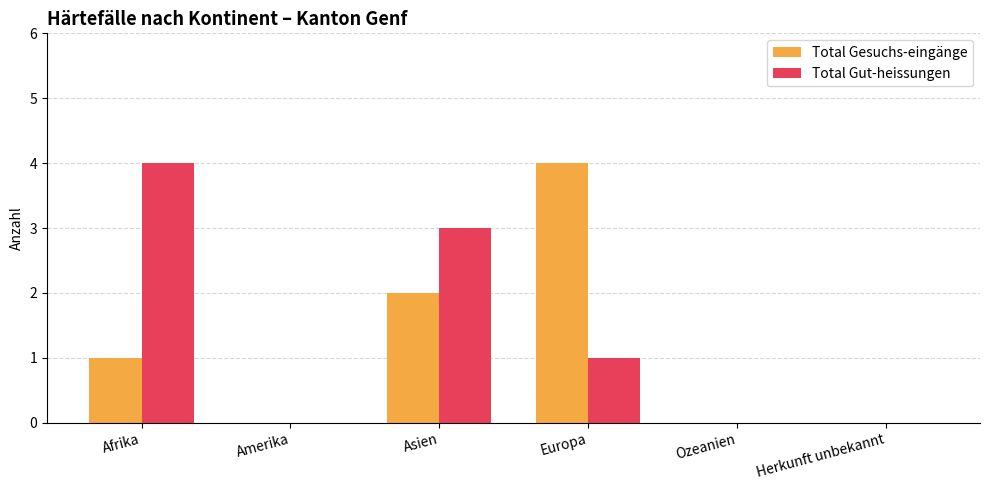

True or false: Total Gesuchs-eingänge has a value of 1 at Afrika.

True